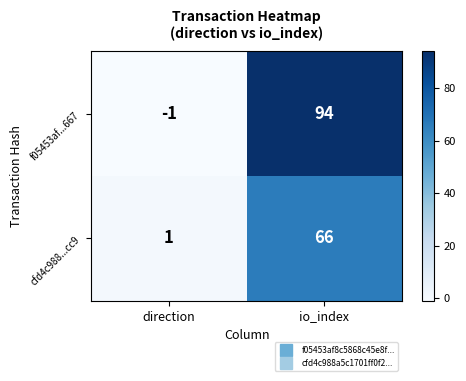

Rank the series by their average value, from highest to lowest.

f05453af...667, cfd4c988...cc9